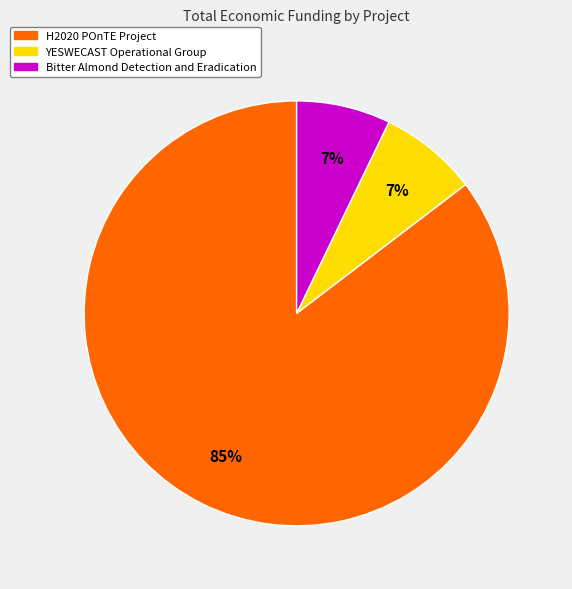

Which slice is the largest?

H2020 POnTE Project